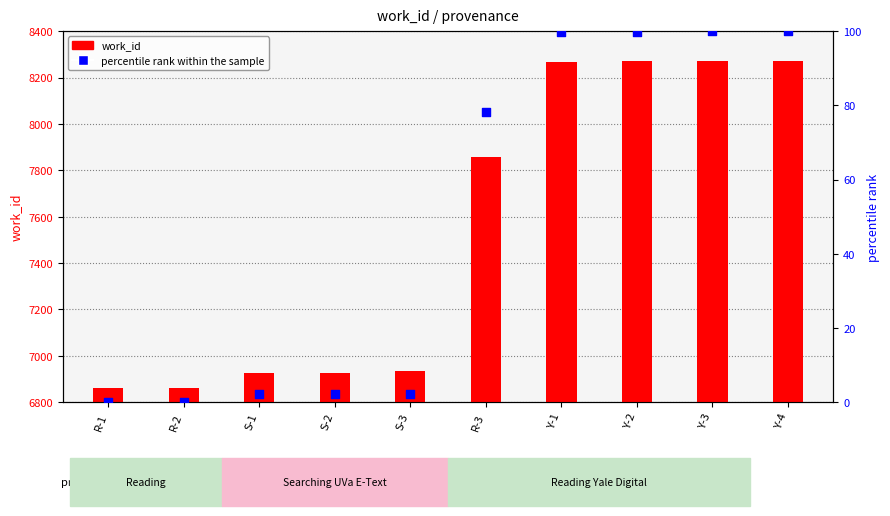

What is the total value across all series at Y-4?

8372.0